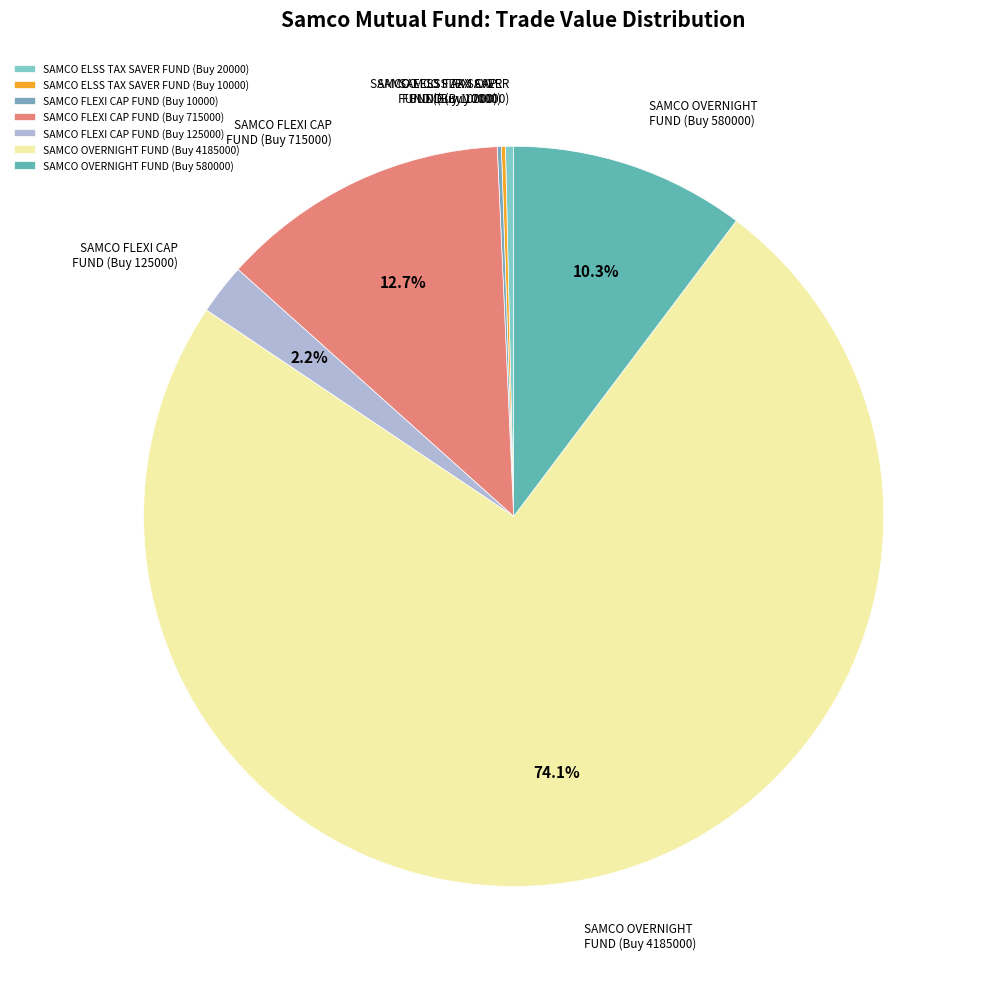

Which slice represents more than half of the pie?

SAMCO OVERNIGHT FUND (Buy 4185000)